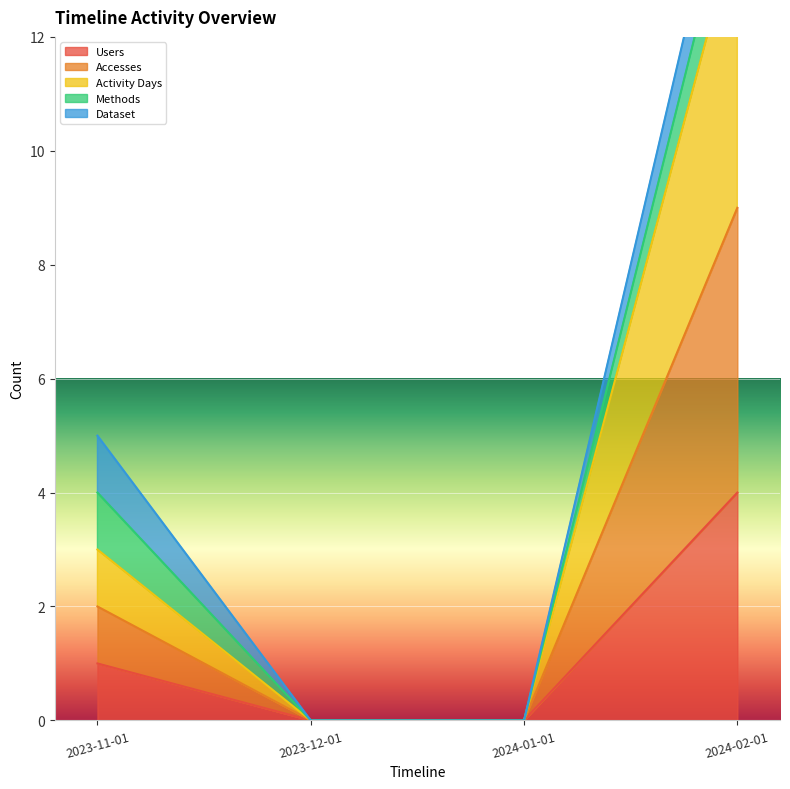

What is the label of the 2nd point from the left?

2023-12-01